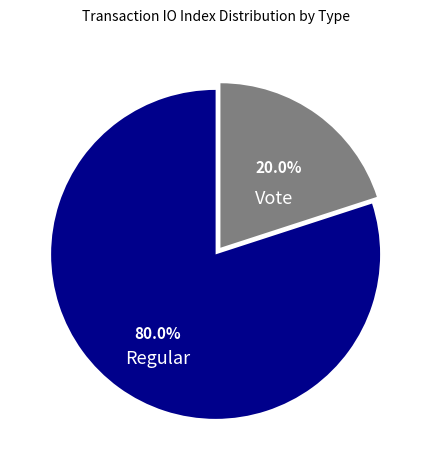

Is there any slice that represents more than half of the pie?

Yes